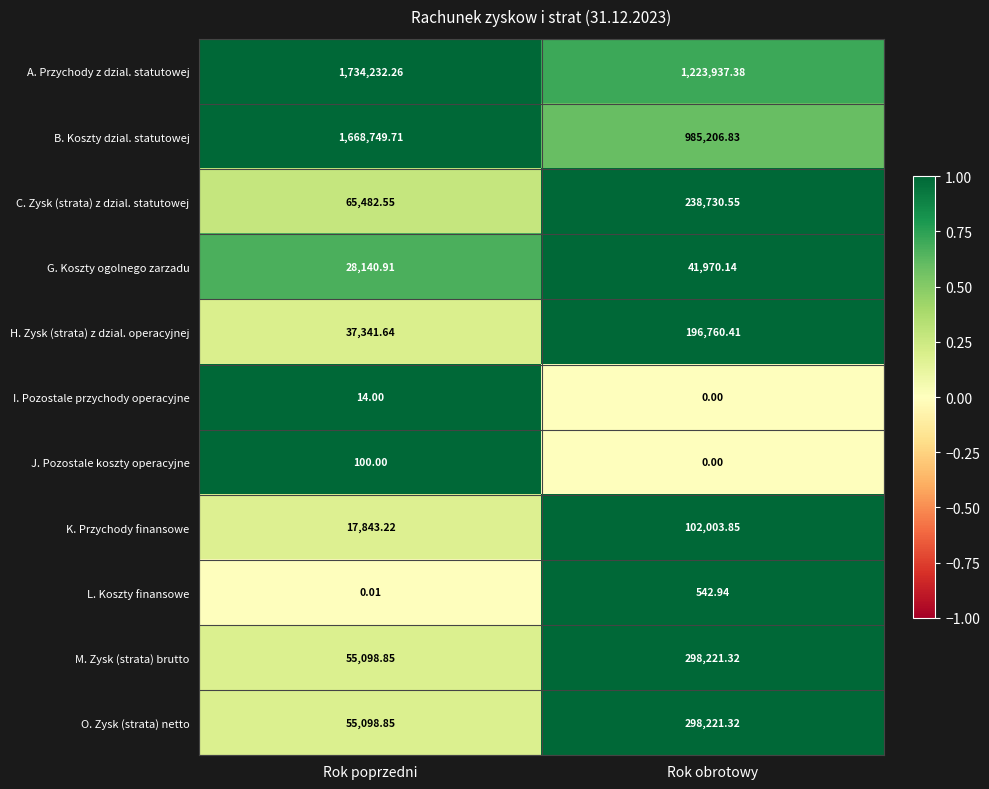

Which series changed the most between Rok poprzedni and Rok obrotowy?

B. Koszty dzial. statutowej